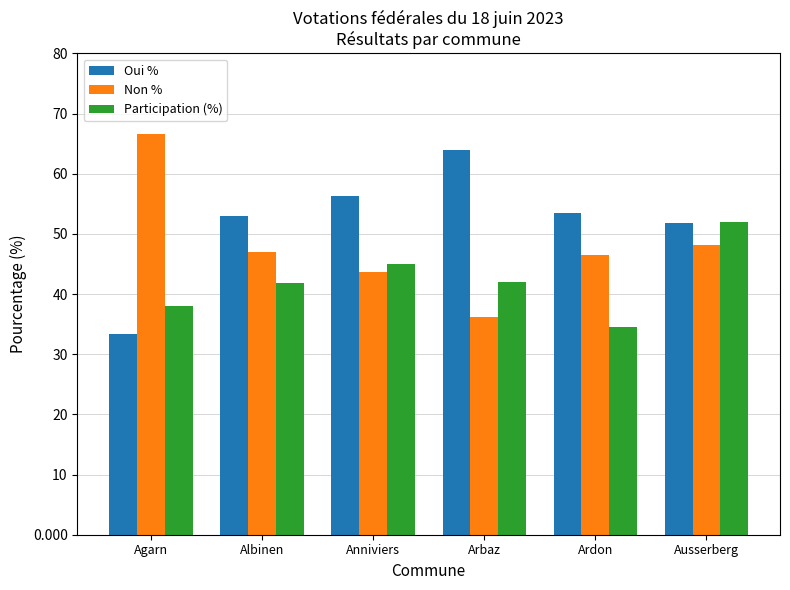

What is the value of the Participation (%) bar at the 2nd from the left?

41.9